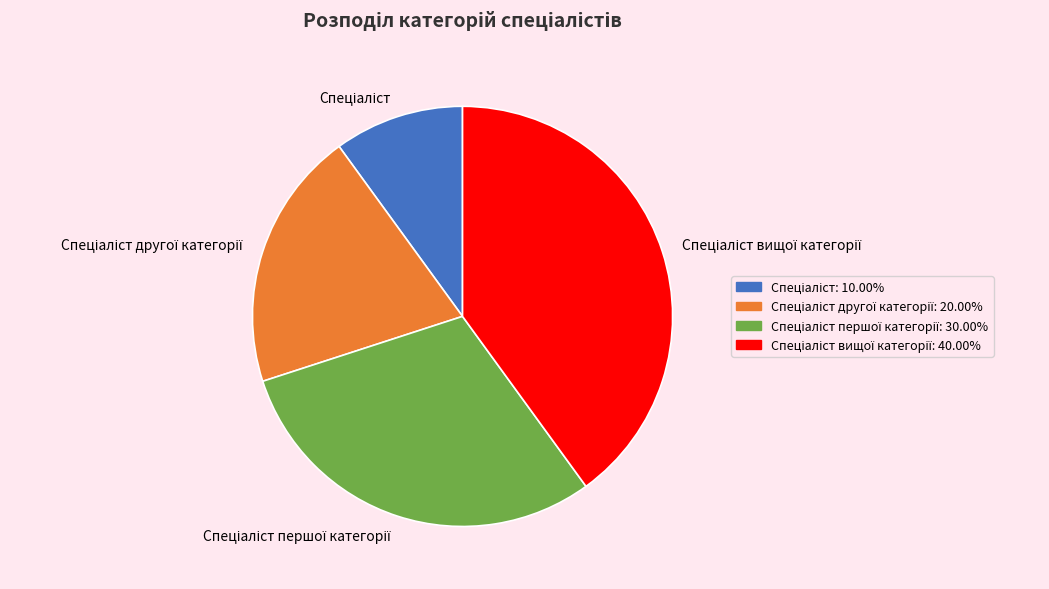

Does any single category account for the majority?

No